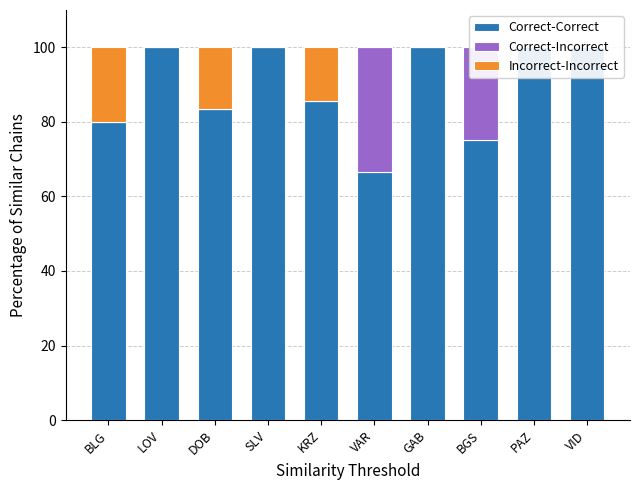

The Correct-Incorrect series shows -12.3 at LOV. True or false?

False